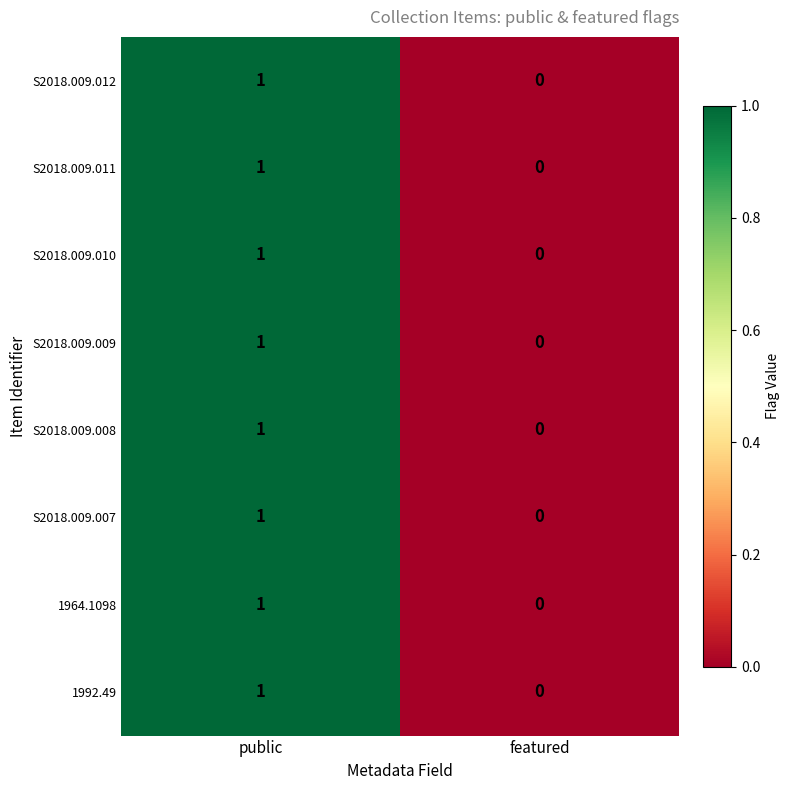

How many values in S2018.009.012 are above zero?

1